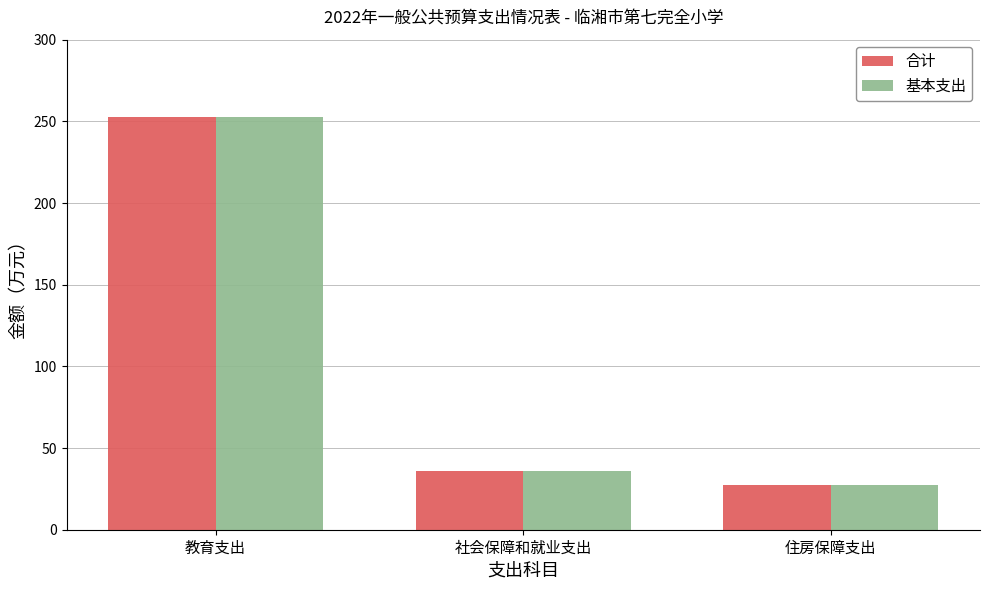

Rank the categories by 基本支出 value from lowest to highest.

住房保障支出, 社会保障和就业支出, 教育支出